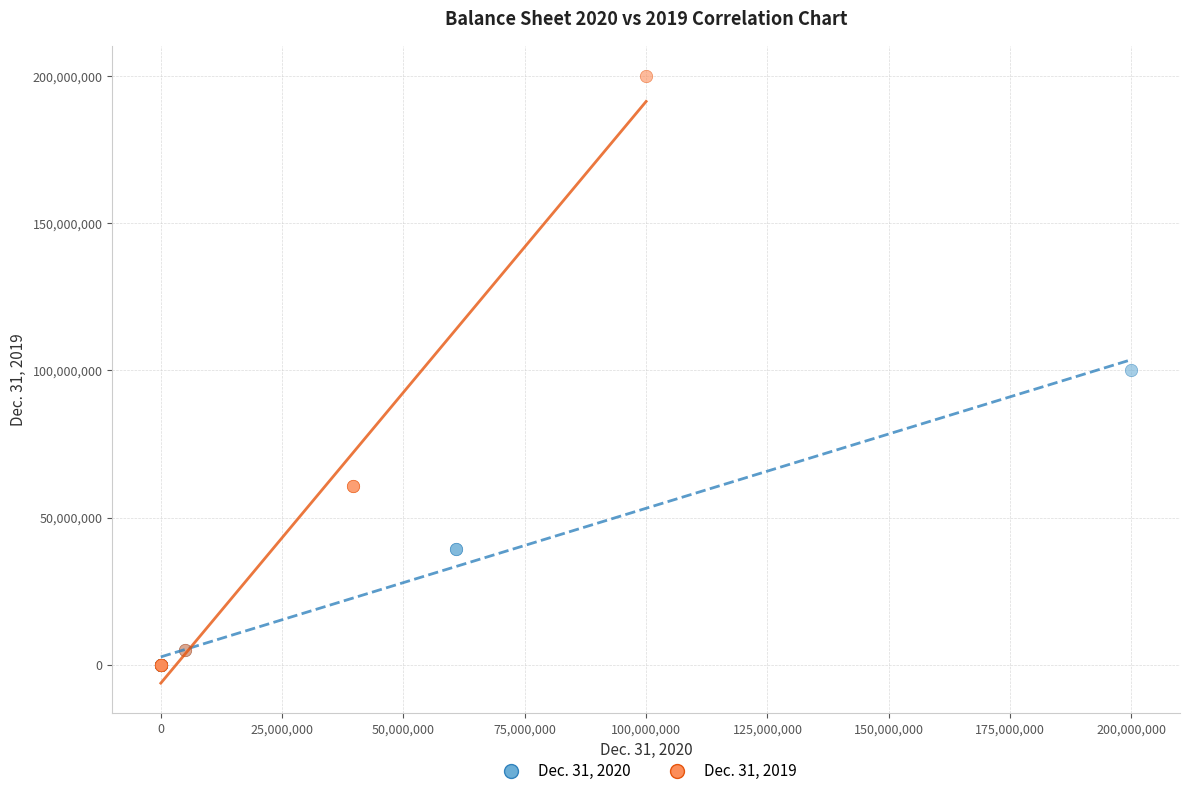

Which series has the widest spread of Y values?

Dec. 31, 2019